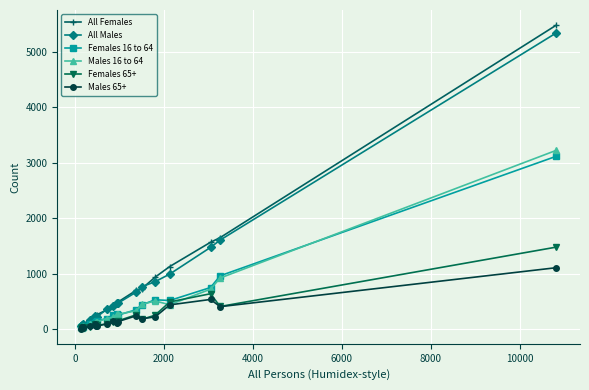

What is the greatest value displayed?

5482